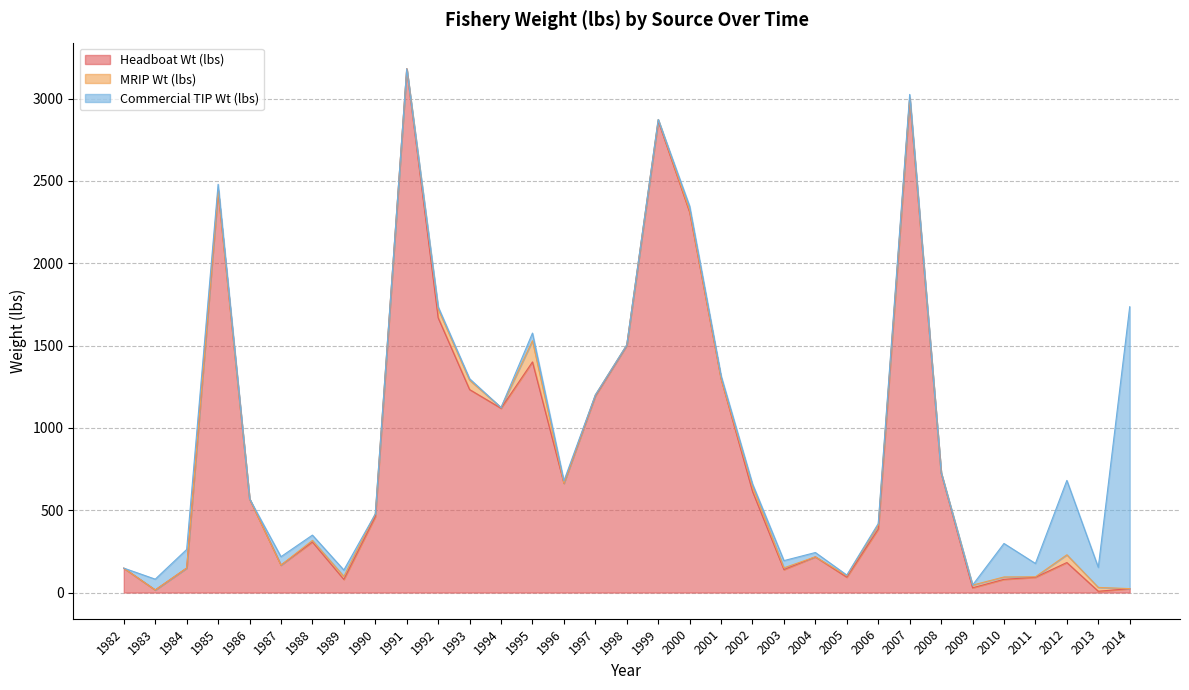

List the labels in order of MRIP Wt (lbs) value, smallest first.

1983, 1984, 1987, 1991, 1996, 2001, 2014, 2004, 1982, 1985, 1986, 2008, 2011, 1998, 1994, 2007, 1997, 1999, 2005, 1988, 2003, 2000, 2010, 2009, 1990, 1989, 2013, 2006, 2002, 2012, 1992, 1993, 1995